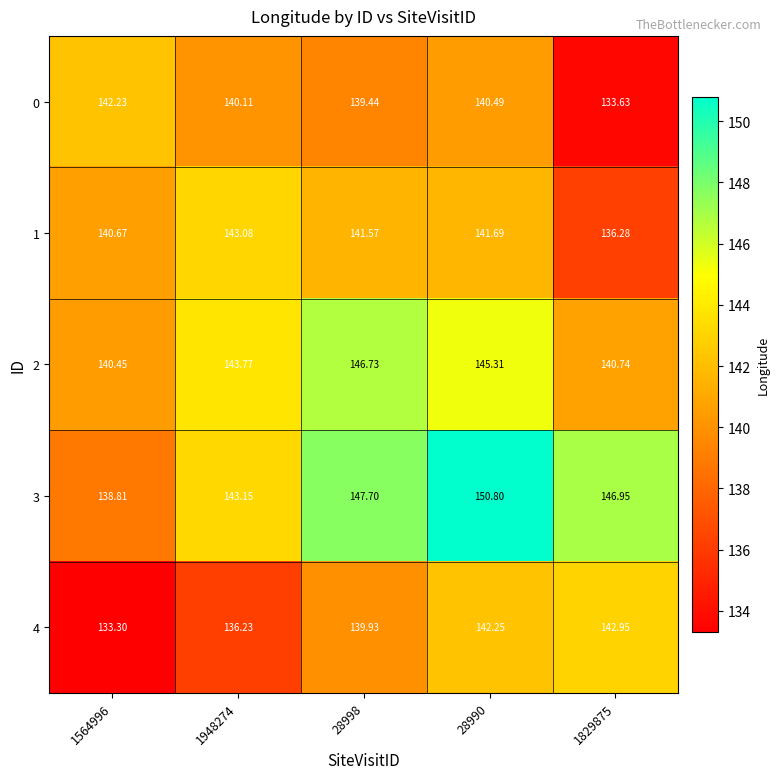

How many data points in 2 are above 143?

3